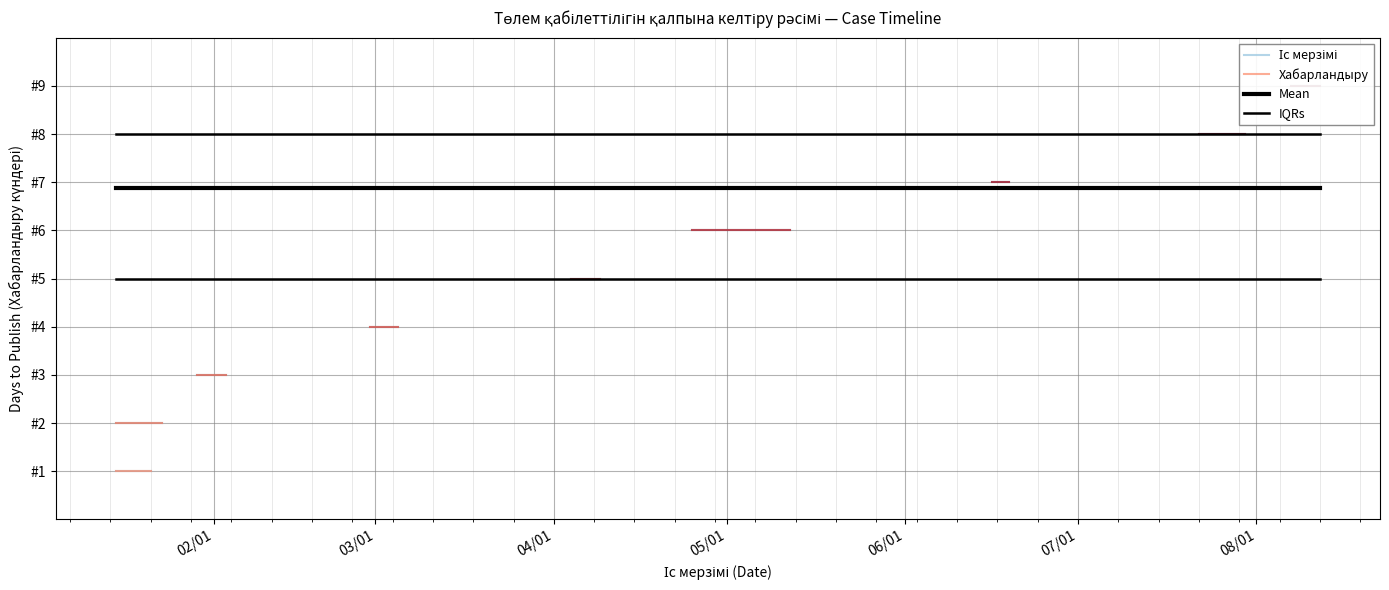

At 03/01, list the series in order from largest to smallest.

Mean, IQRs, Іс мерзімі, Хабарландыру